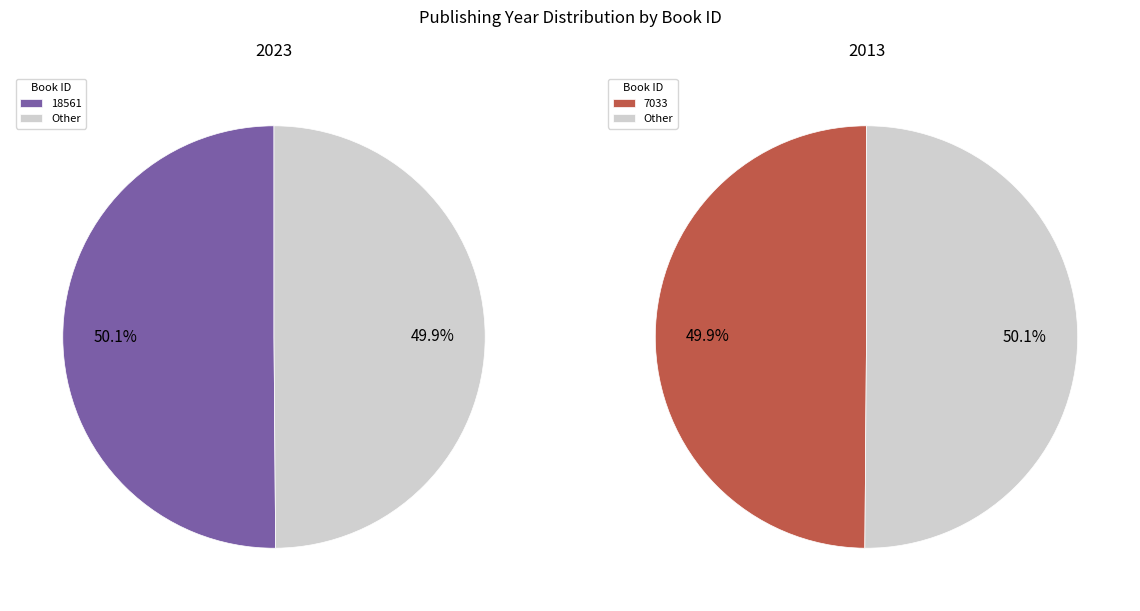

To the nearest percent, what is the combined percentage of 7033 and 18561?

100%